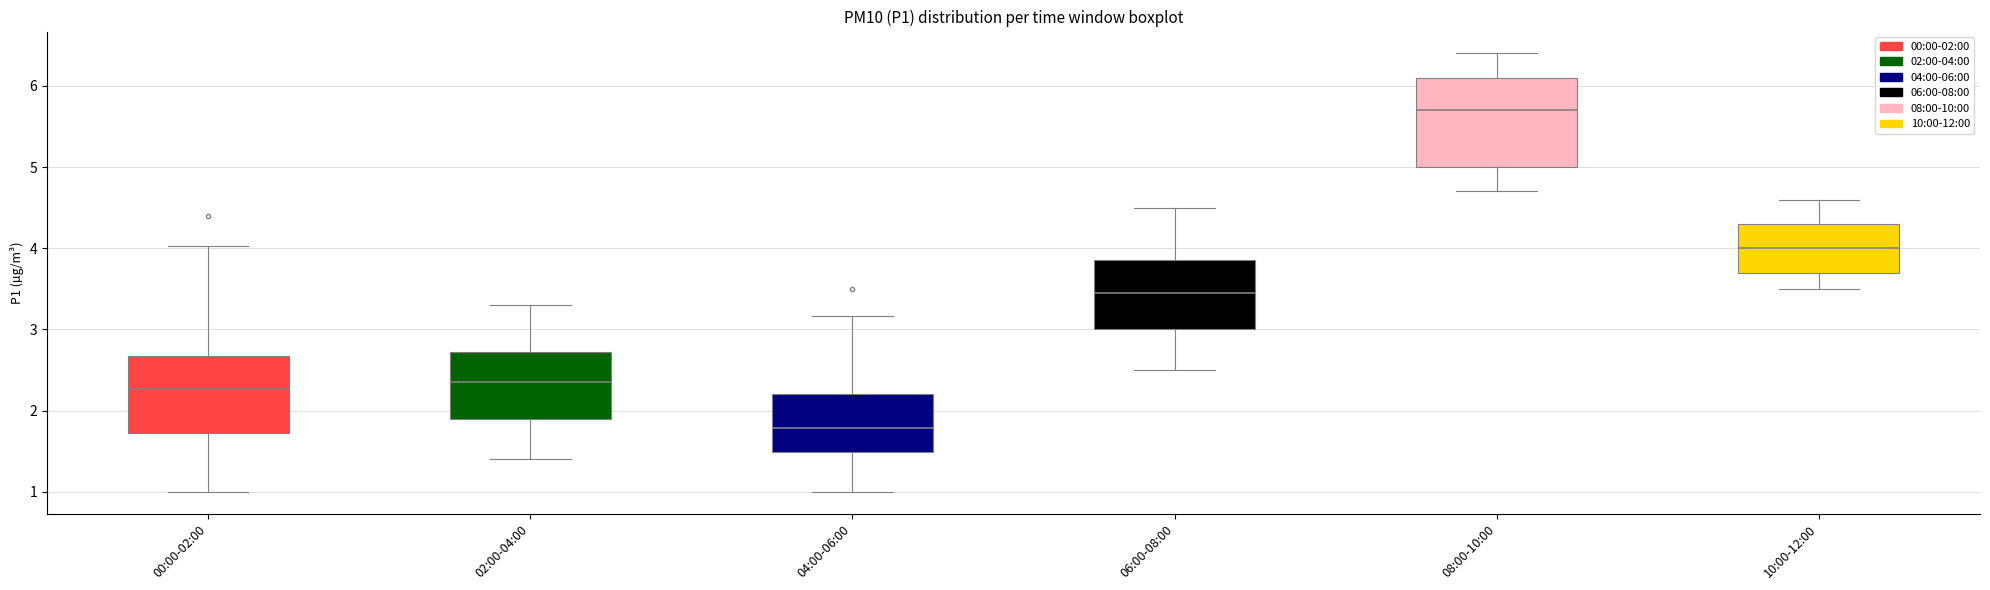

Reading left to right, transcribe this box plot: for each box, give where its median line is, the range the box spans, and where its two whiskers end, as read against the y-axis. The values are not printed on the chart, so give them approximately, as read against the axis.

00:00-02:00: median 2.3, box 1.7 to 2.7, whiskers 1.0 to 4.0
02:00-04:00: median 2.4, box 1.9 to 2.7, whiskers 1.4 to 3.3
04:00-06:00: median 1.8, box 1.5 to 2.2, whiskers 1.0 to 3.2
06:00-08:00: median 3.5, box 3.0 to 3.9, whiskers 2.5 to 4.5
08:00-10:00: median 5.7, box 5.0 to 6.1, whiskers 4.7 to 6.4
10:00-12:00: median 4.0, box 3.7 to 4.3, whiskers 3.5 to 4.6